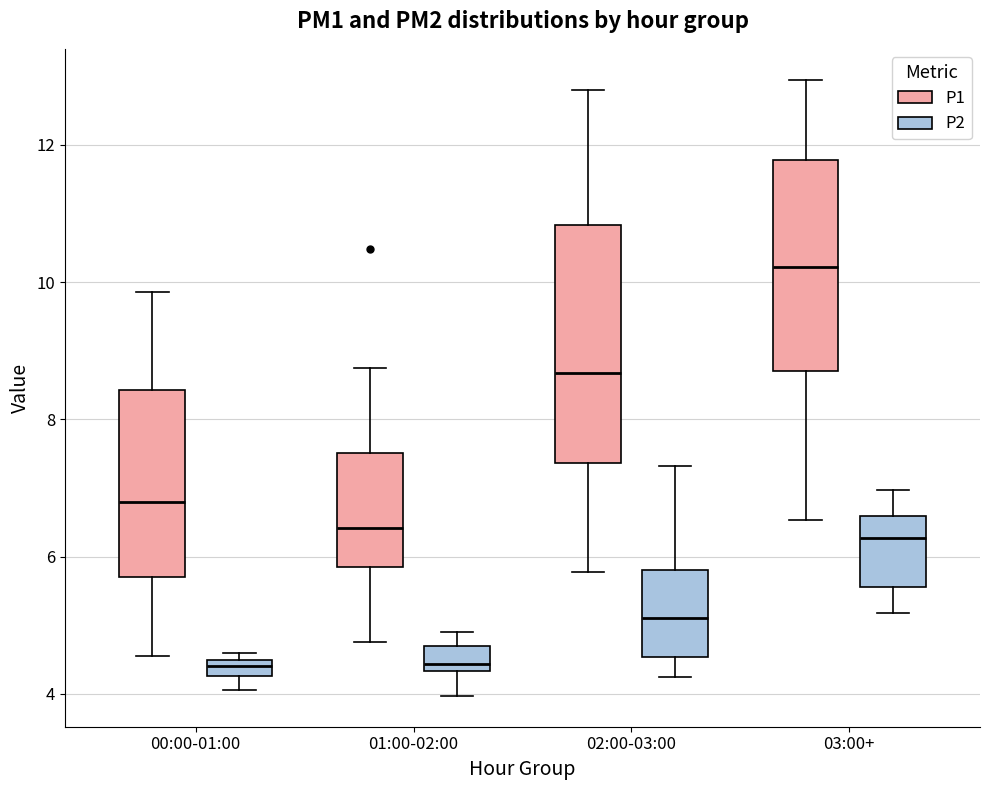

Which box has the highest median line?

03:00+ (P1)